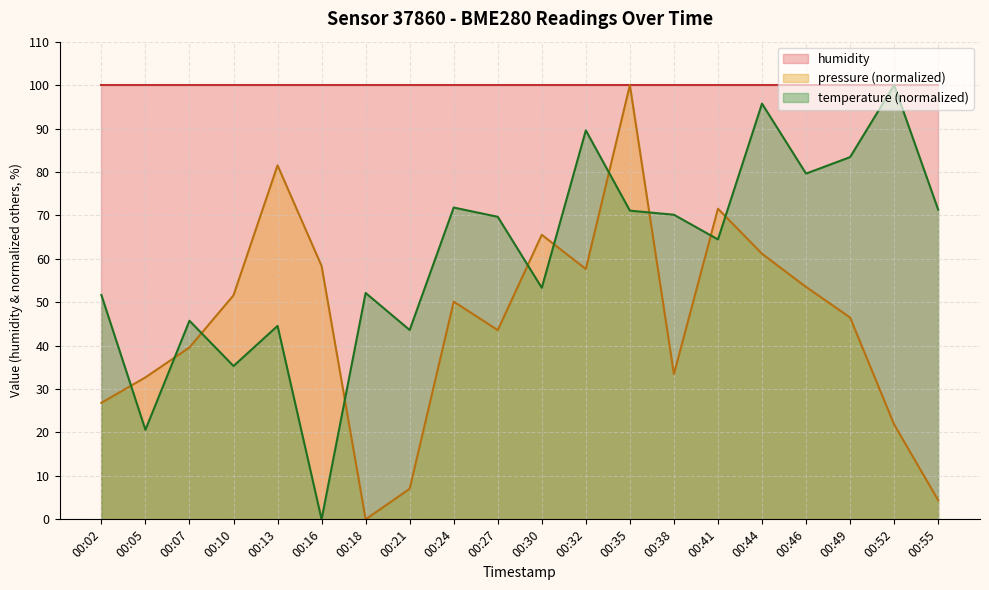

What is the difference between the second highest and second lowest values in the temperature series?

75.1